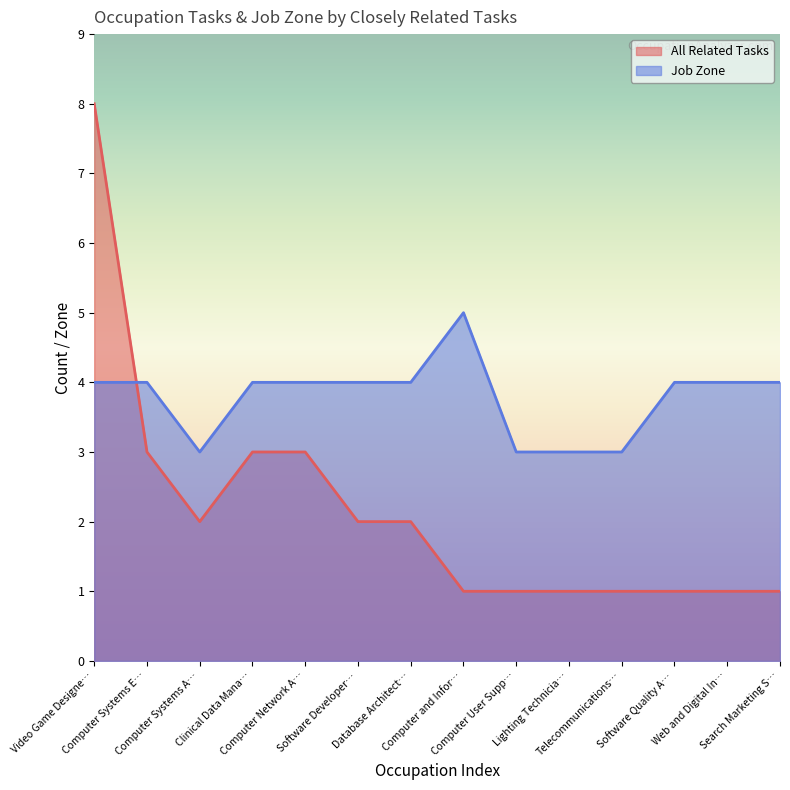

Which series has the widest spread of values?

All Related Tasks